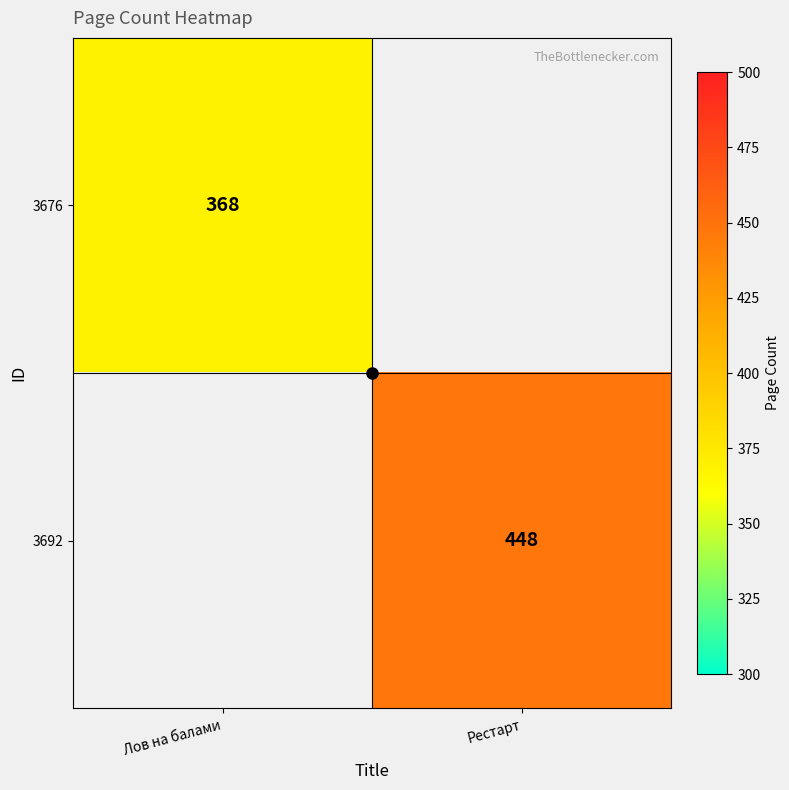

What is the highest value of the 3676 series?

368.0